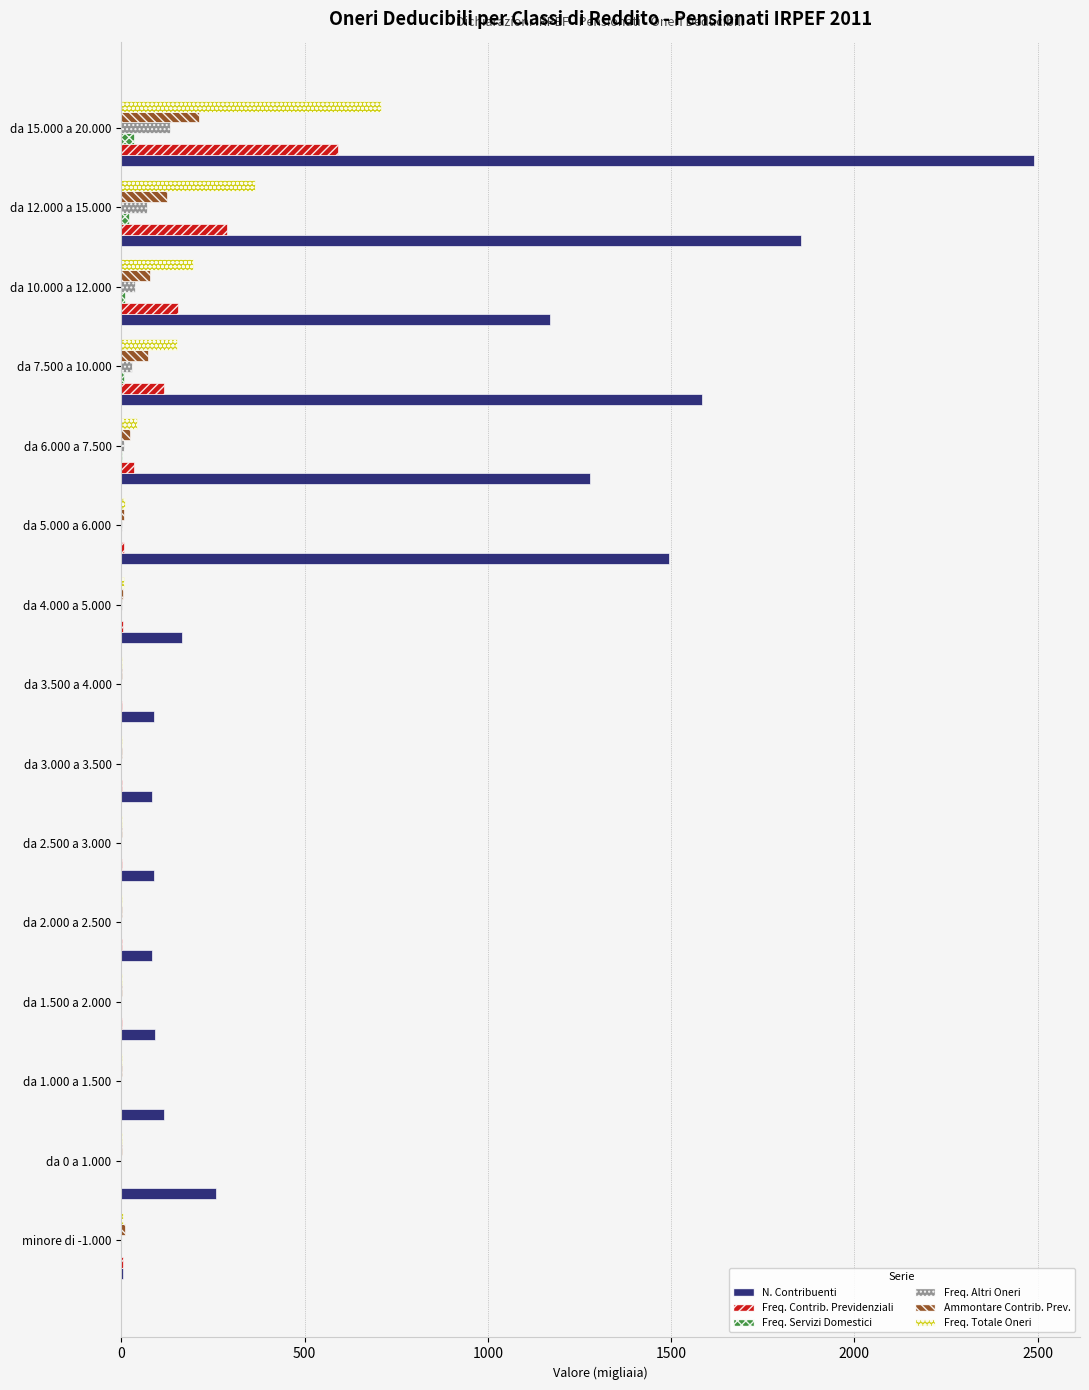

Which series has the largest total across all categories?

N. Contribuenti